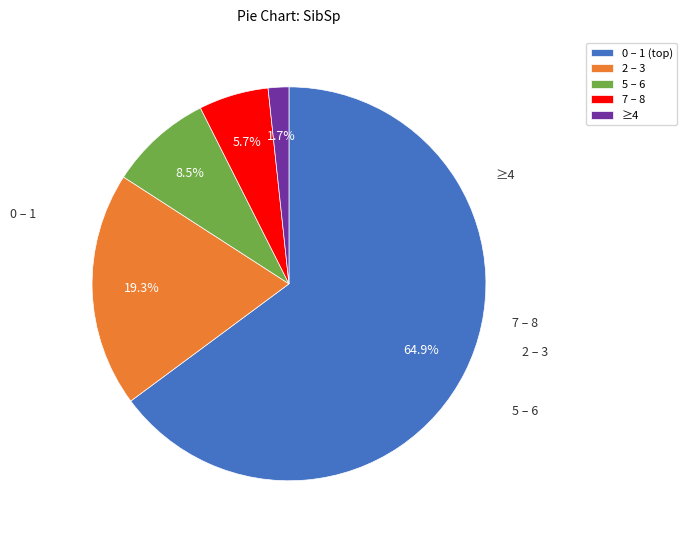

Rank the categories by value from lowest to highest.

≥4, 7 – 8, 5 – 6, 2 – 3, 0 – 1 (top)